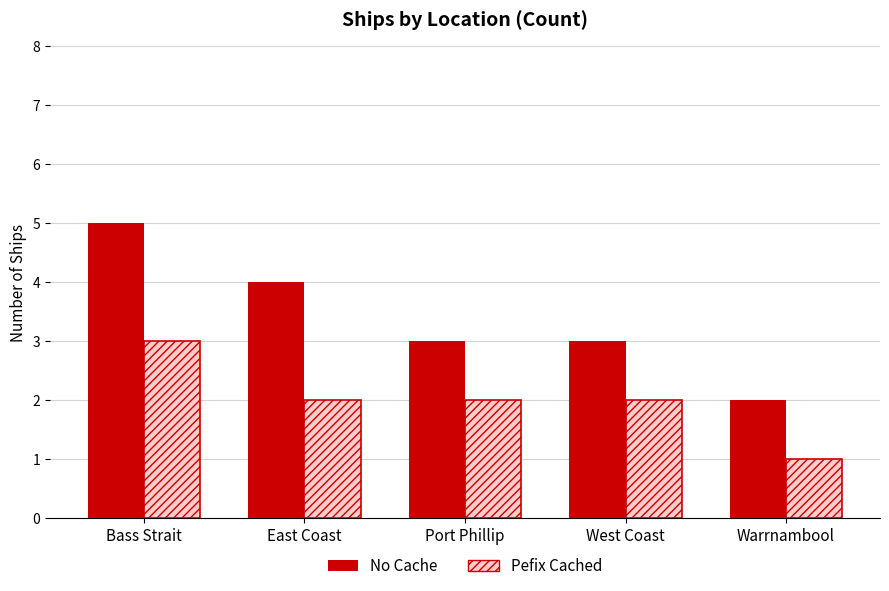

What value does the Pefix Cached series have at Bass Strait?

3